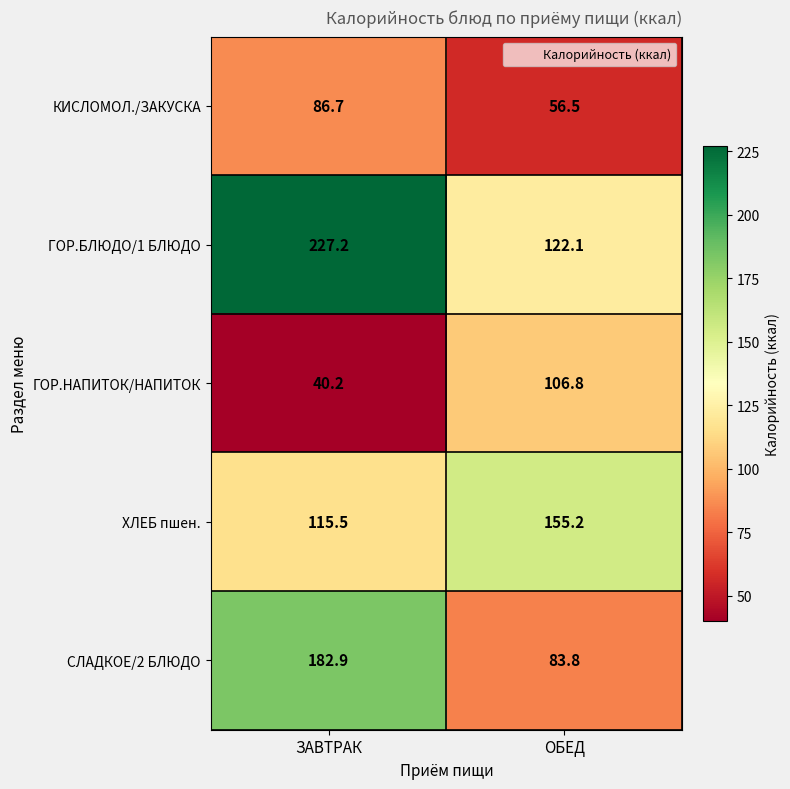

Rank the series by their maximum value, from lowest to highest.

КИСЛОМОЛ./ЗАКУСКА, ГОР.НАПИТОК/НАПИТОК, ХЛЕБ пшен., СЛАДКОЕ/2 БЛЮДО, ГОР.БЛЮДО/1 БЛЮДО